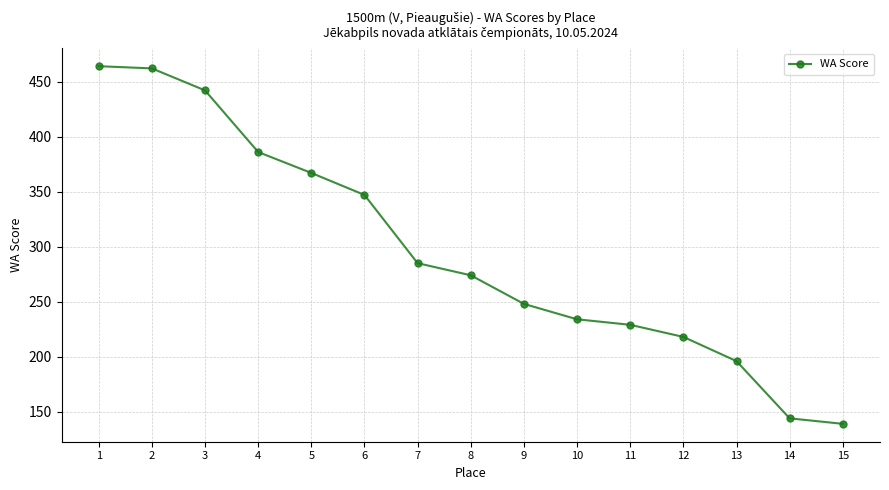

Approximately how many times larger is the value at 14 compared to 12?

0.7